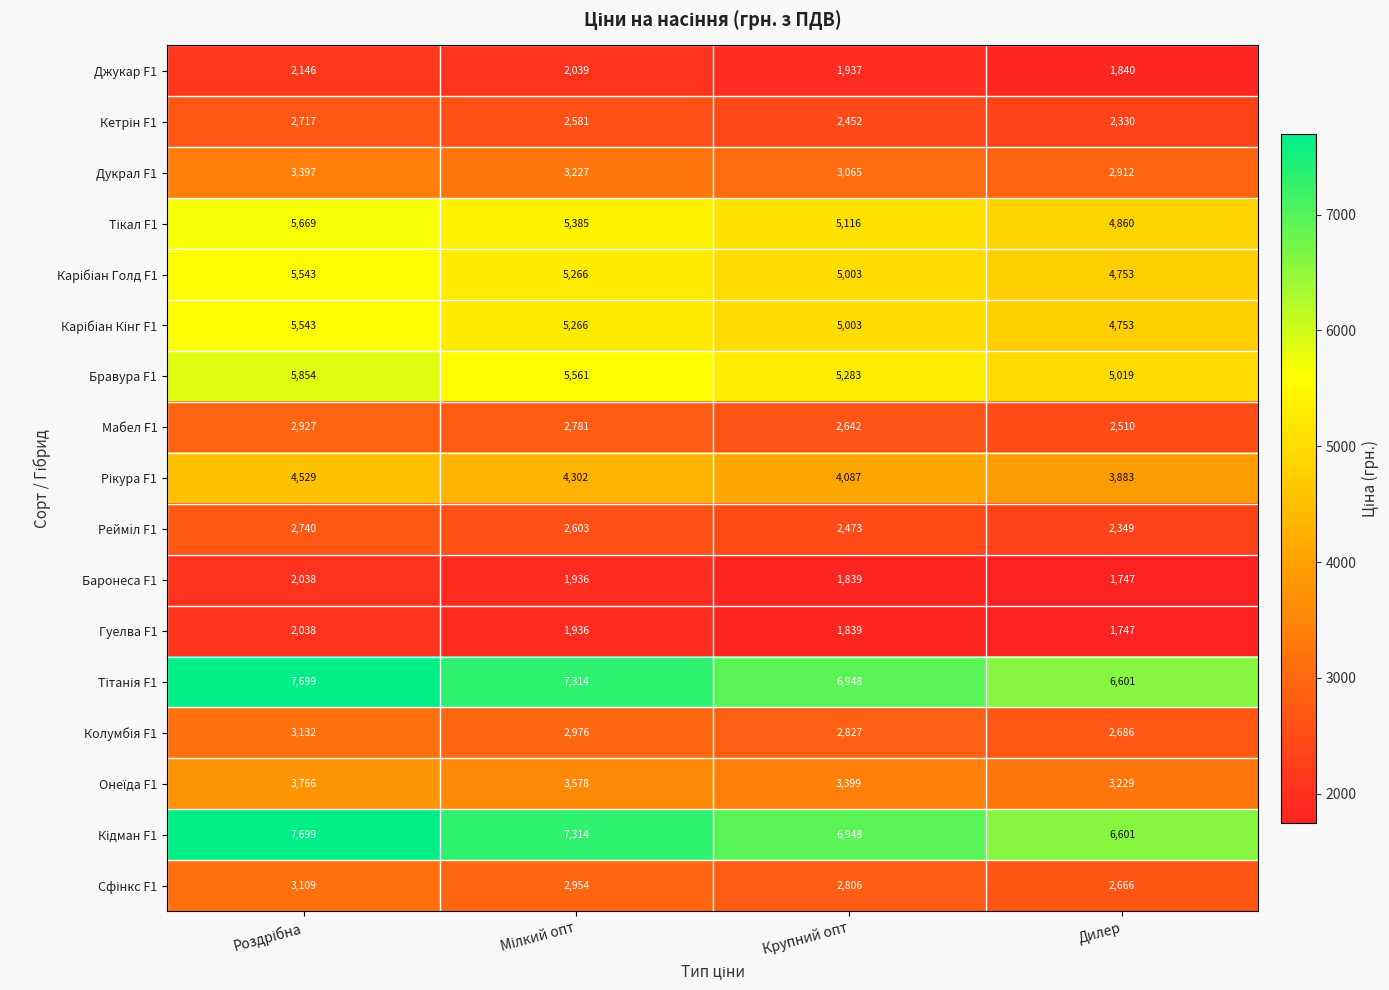

True or false: Бравура F1 has a value of 7976 at Дилер.

False